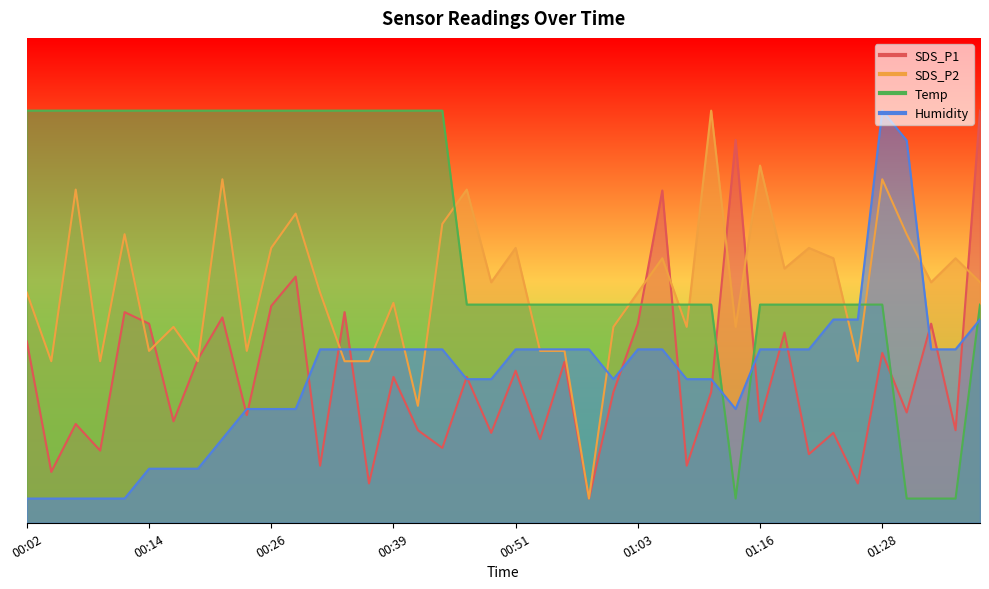

Where is the first local minimum for SDS_P2?

00:04